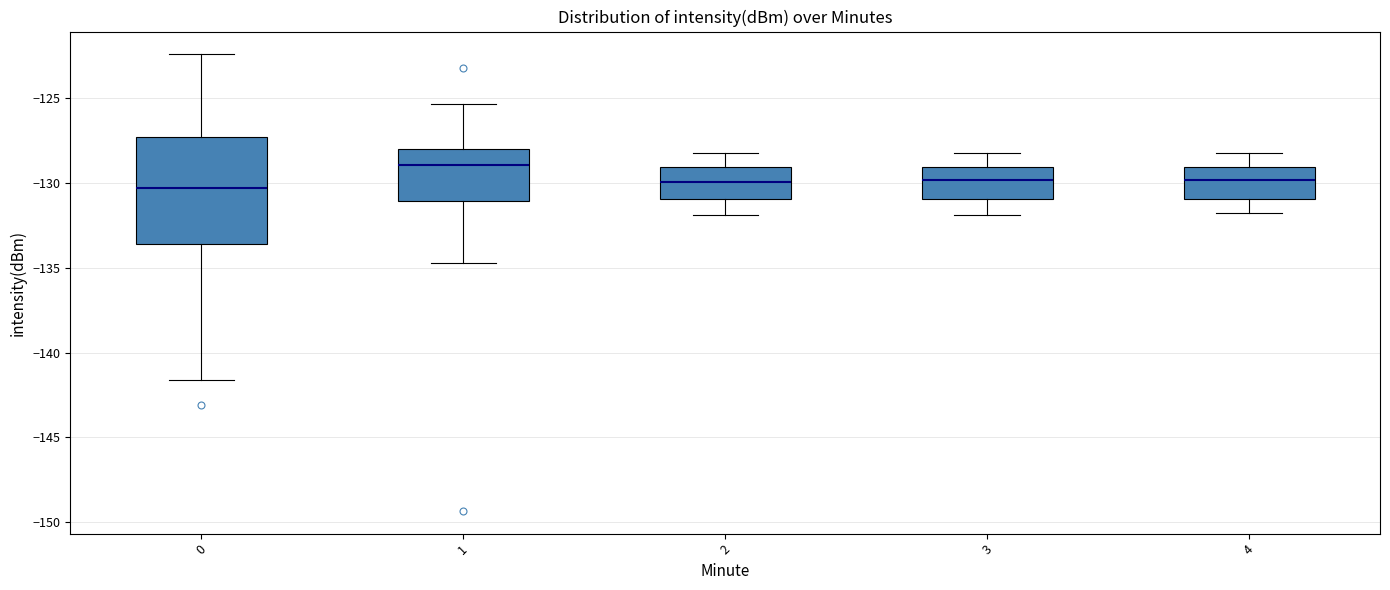

Reading left to right, transcribe this box plot: for each box, give where its median line is, the range the box spans, and where its two whiskers end, as read against the y-axis. The values are not printed on the chart, so give them approximately, as read against the axis.

0: median -130.5, box -133.5 to -127.5, whiskers -141.5 to -122.5
1: median -129.0, box -131.0 to -128.0, whiskers -134.5 to -125.5
2: median -130.0, box -131.0 to -129.0, whiskers -132.0 to -128.0
3: median -130.0, box -131.0 to -129.0, whiskers -132.0 to -128.0
4: median -130.0, box -131.0 to -129.0, whiskers -132.0 to -128.0